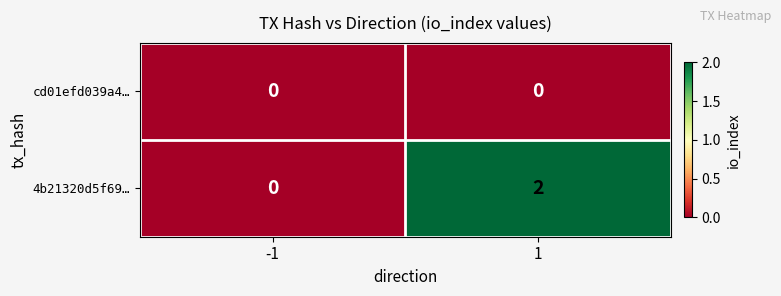

List the series in order of their overall mean, highest first.

4b21320d5f69…, cd01efd039a4…